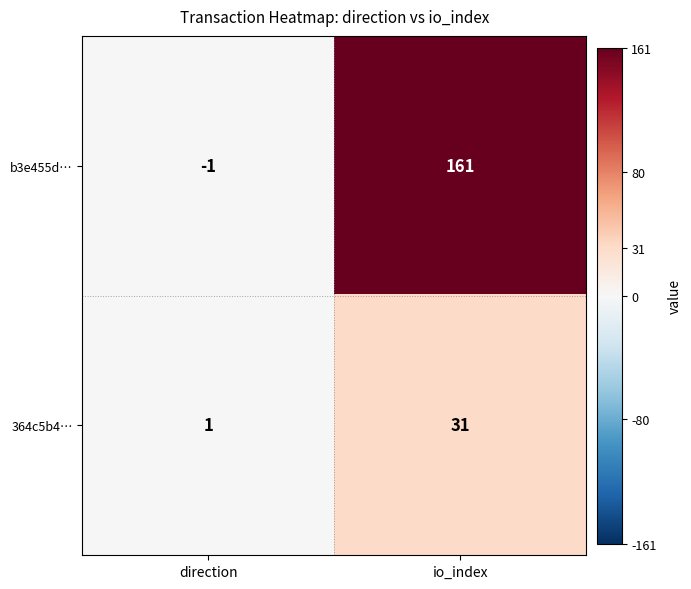

Which series has the largest total across all categories?

b3e455d…